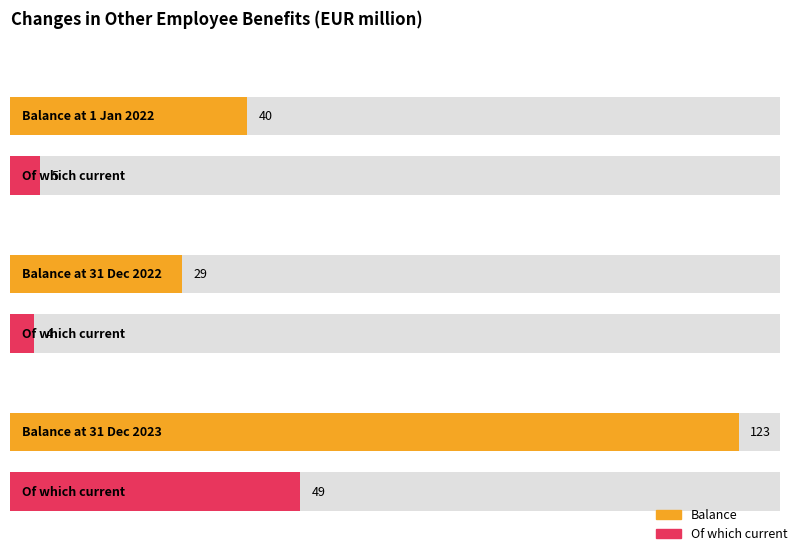

Read the Of which current value at Balance at 31 December 2023, to the nearest 5.

50